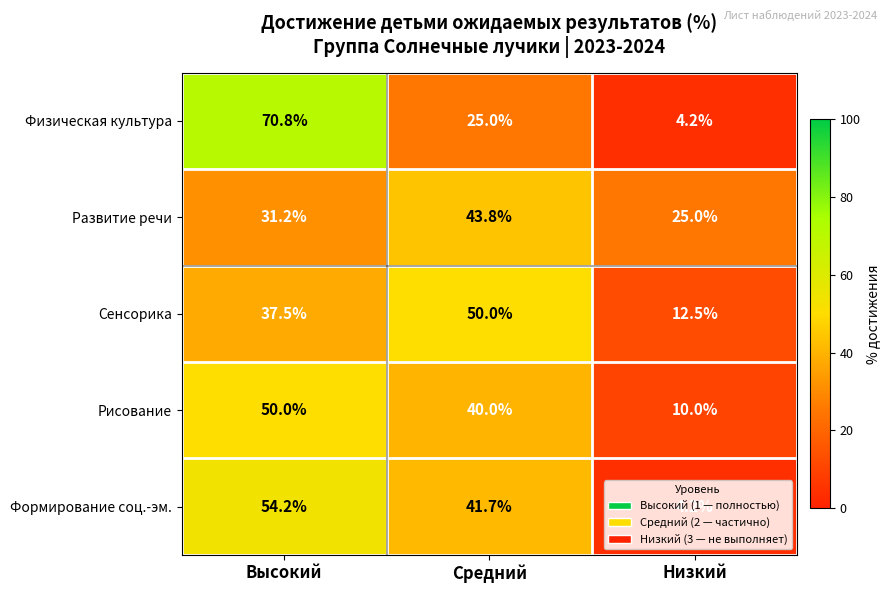

Between Высокий and Средний, which series saw the biggest shift?

Физическая культура